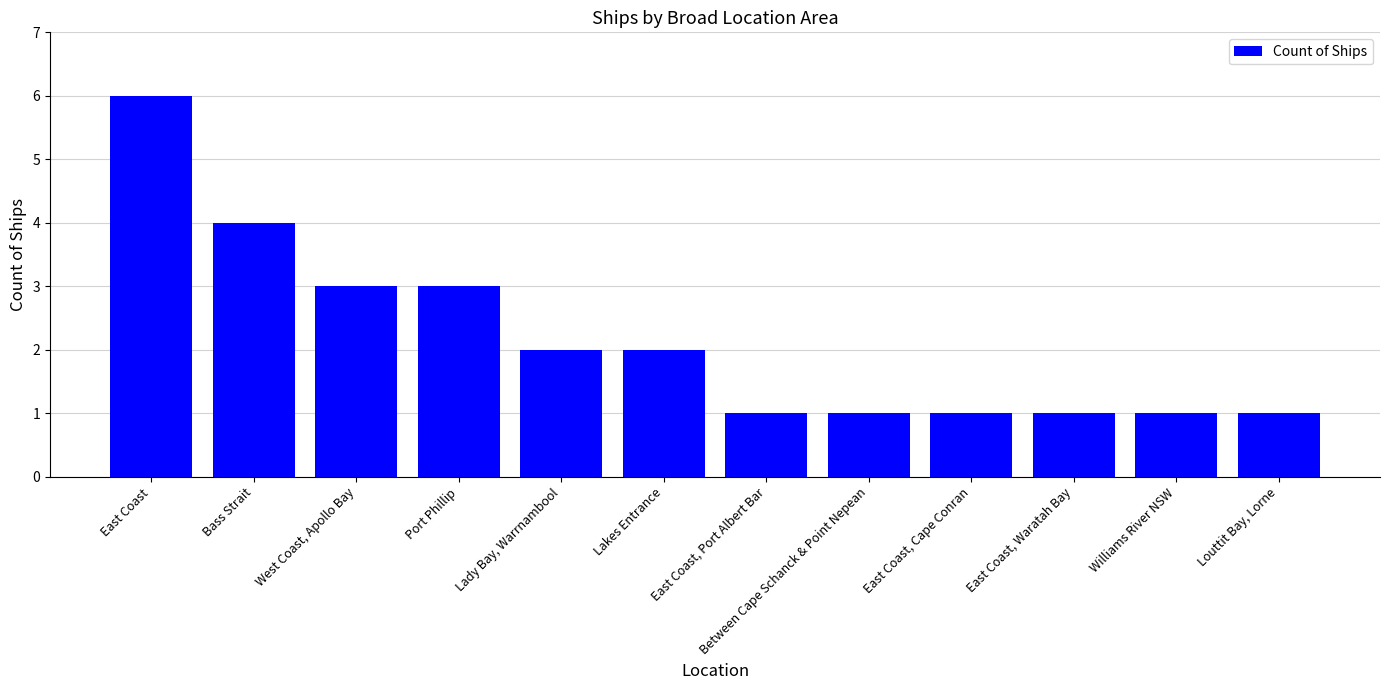

What is the difference between the second highest and minimum values?

3